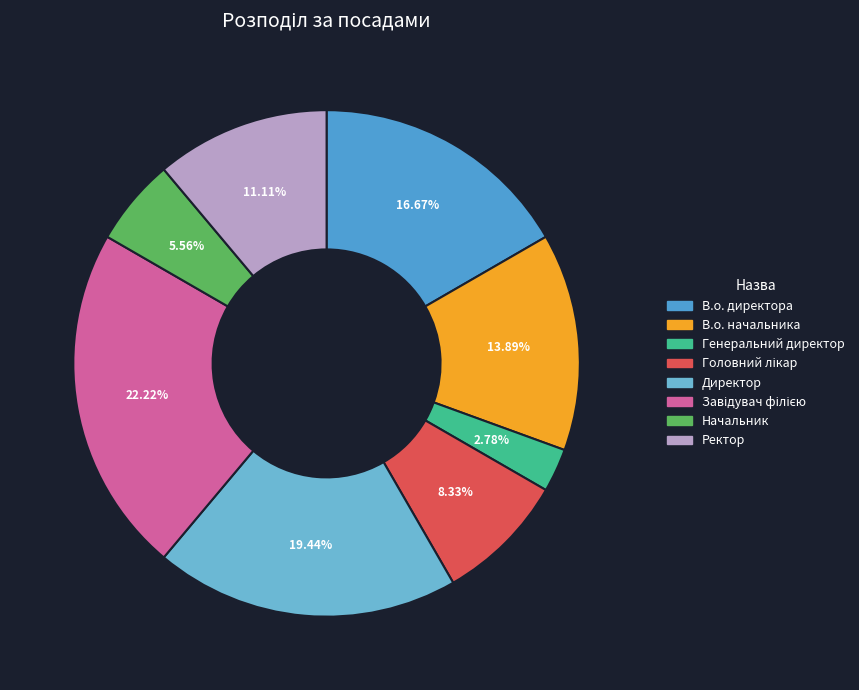

Which slice is the largest?

Завідувач філією